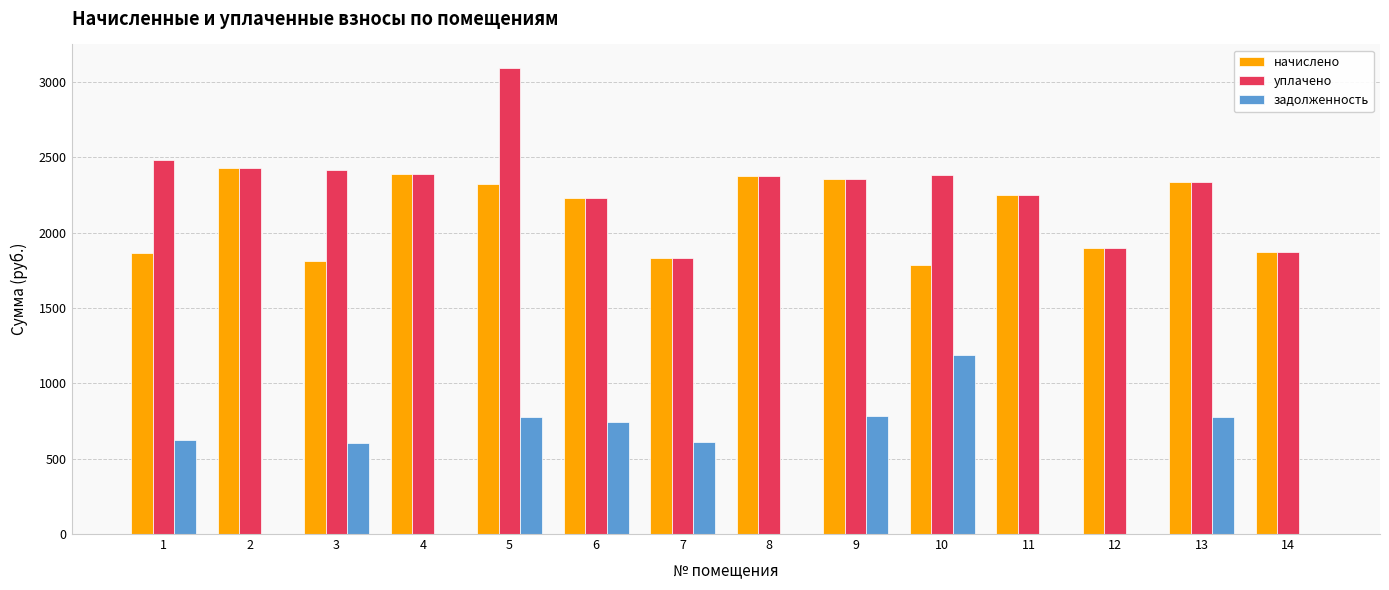

Which series has the largest total across all categories?

уплачено